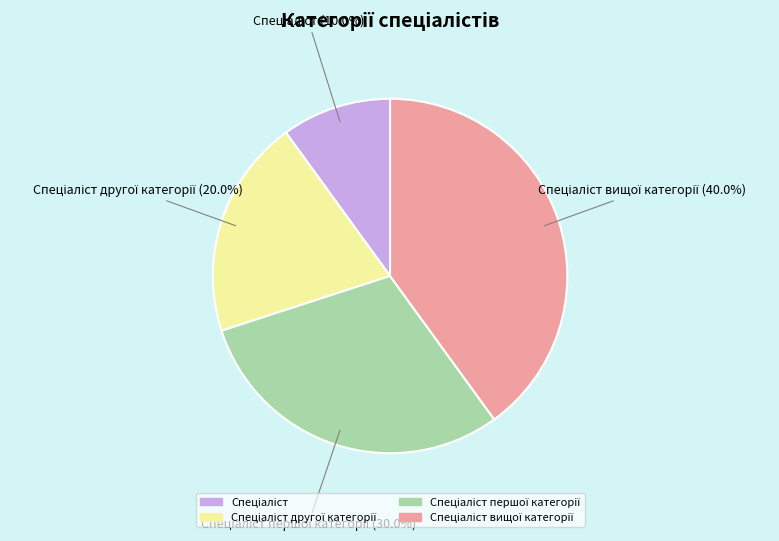

Does any single category account for the majority?

No